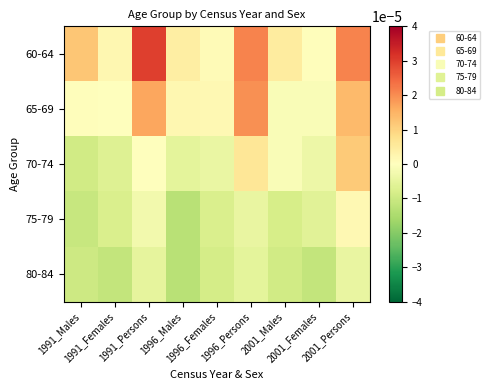

At how many categories does at least one series exceed 0?

9